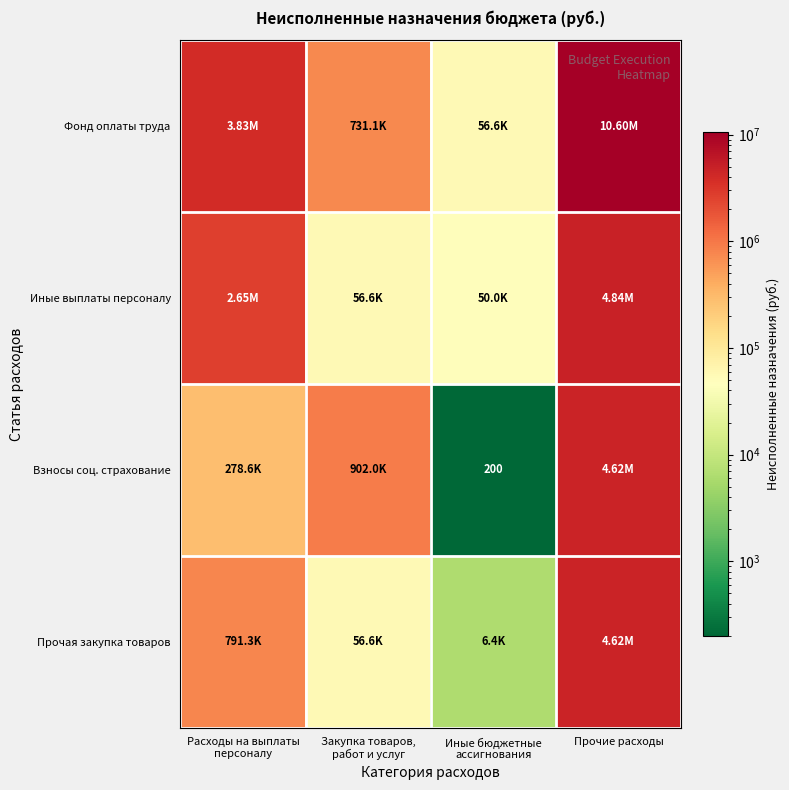

At which label does Взносы соц. страхование first exceed 901959?

Закупка товаров, работ и услуг